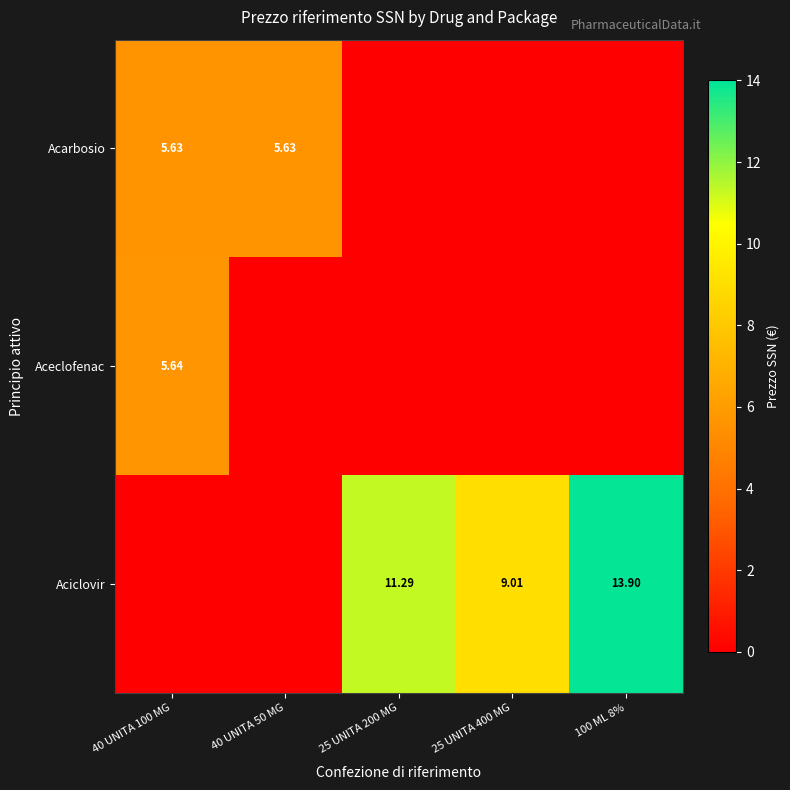

What is the sum of all Acarbosio values?

11.3